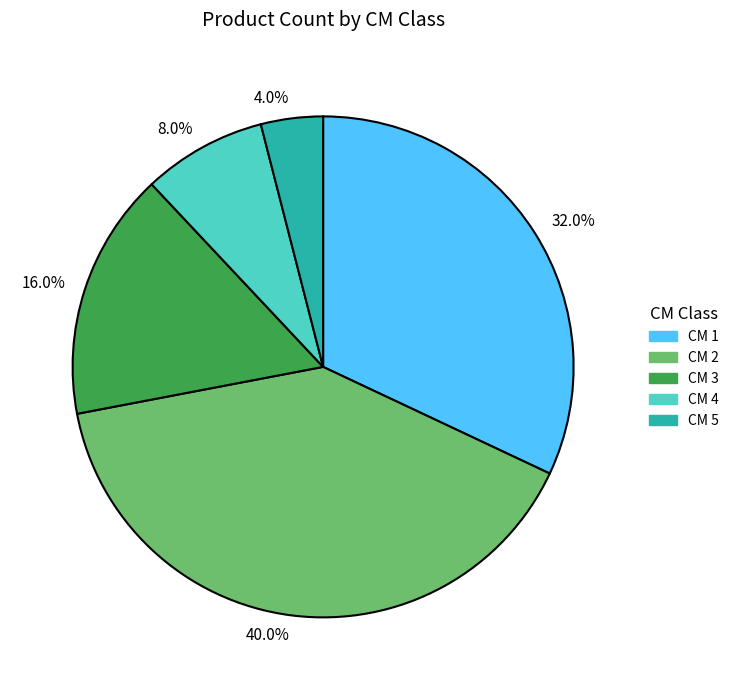

Combined, what portion of the pie is 4.0% and 8.0%?

12.0%